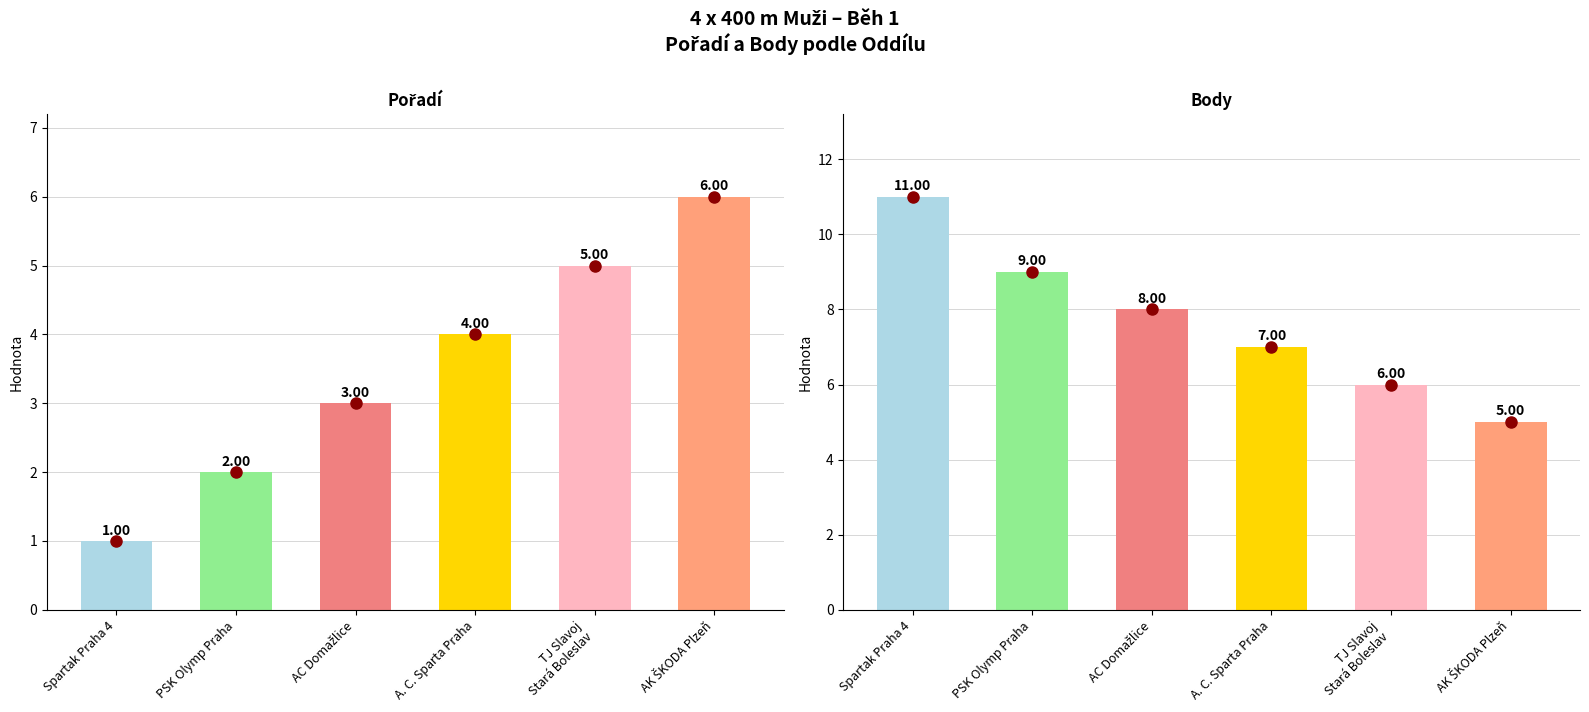

How many values in the Body series are below 8?

3